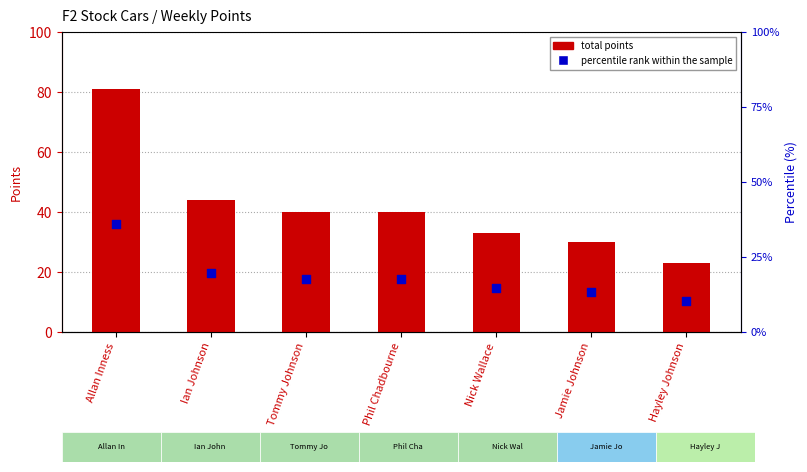

Is the value of percentile rank within the sample at Allan Inness greater than the value of total points at Jamie Johnson?

Yes